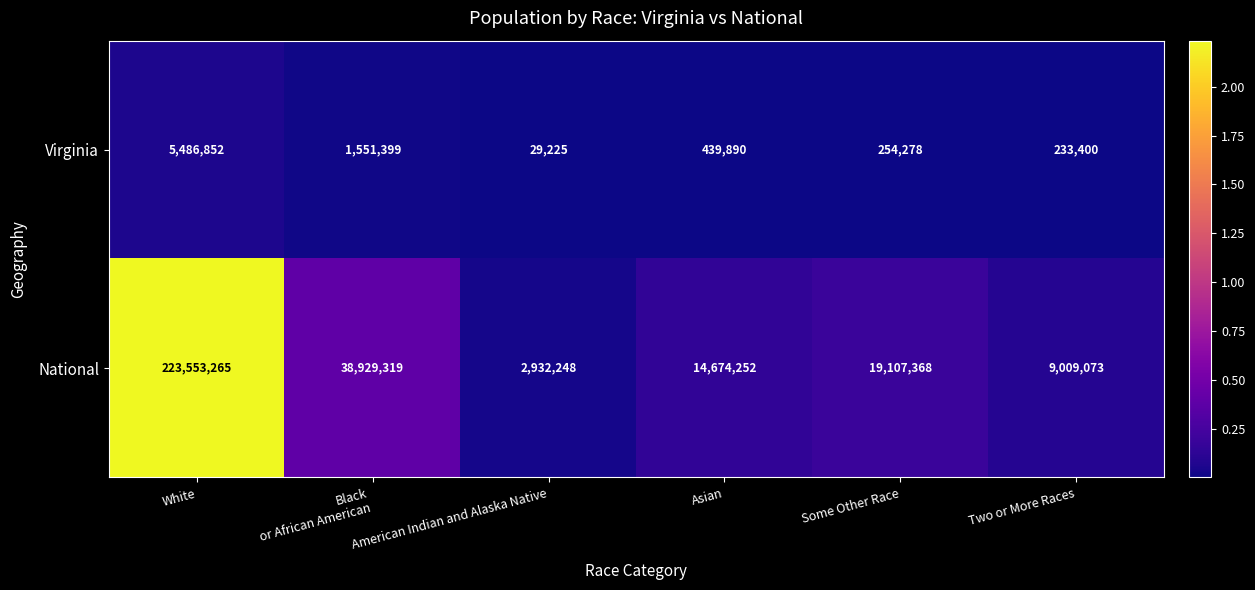

Which category has the lowest value across all series?

American Indian and Alaska Native